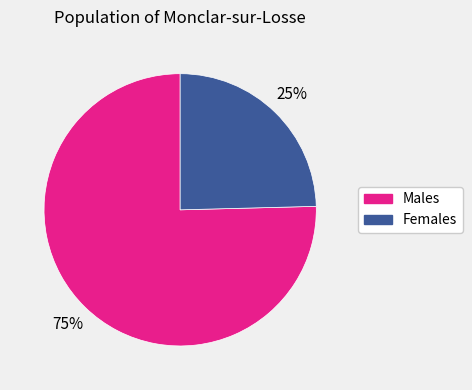

To the nearest percent, what is the average slice percentage?

50%